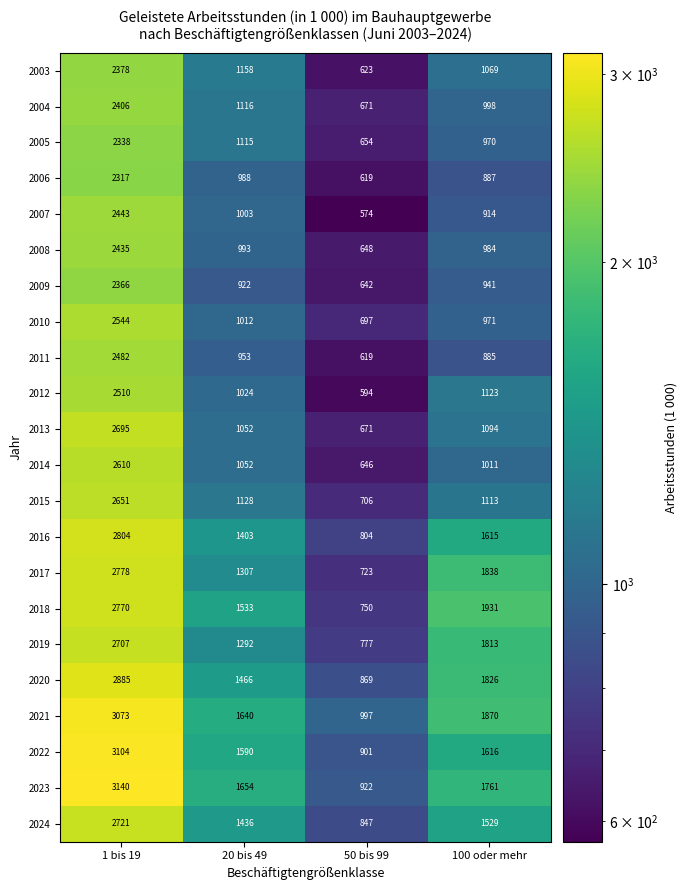

How many categories are shown in the chart?

4